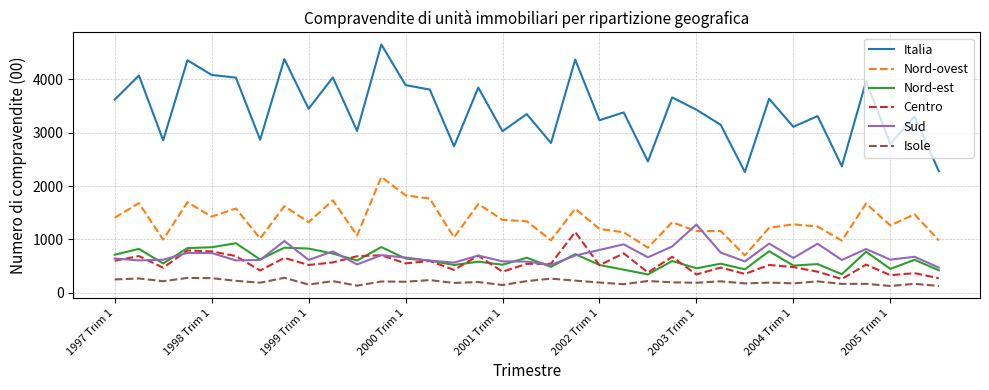

True or false: Italia and Sud intersect in this chart.

False